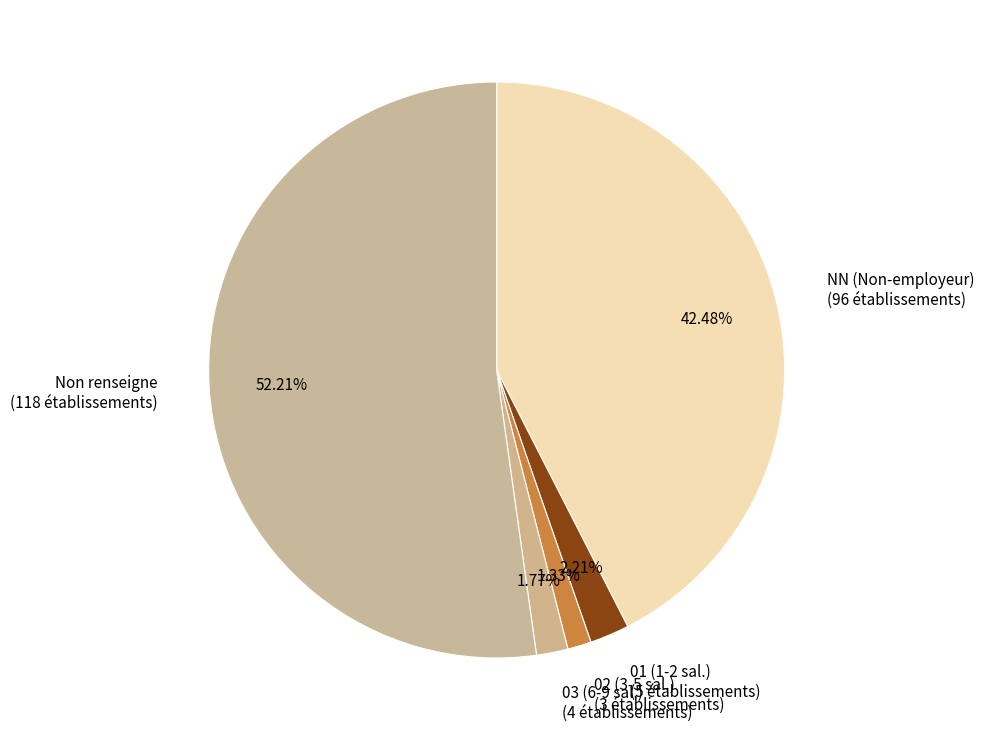

To the nearest percent, what is the difference between the largest and smallest slice percentages?

51%